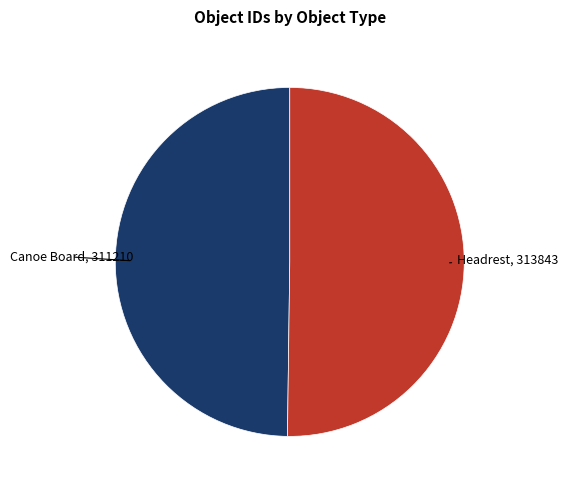

Which category has the smallest portion of the pie?

Canoe Board (311210)